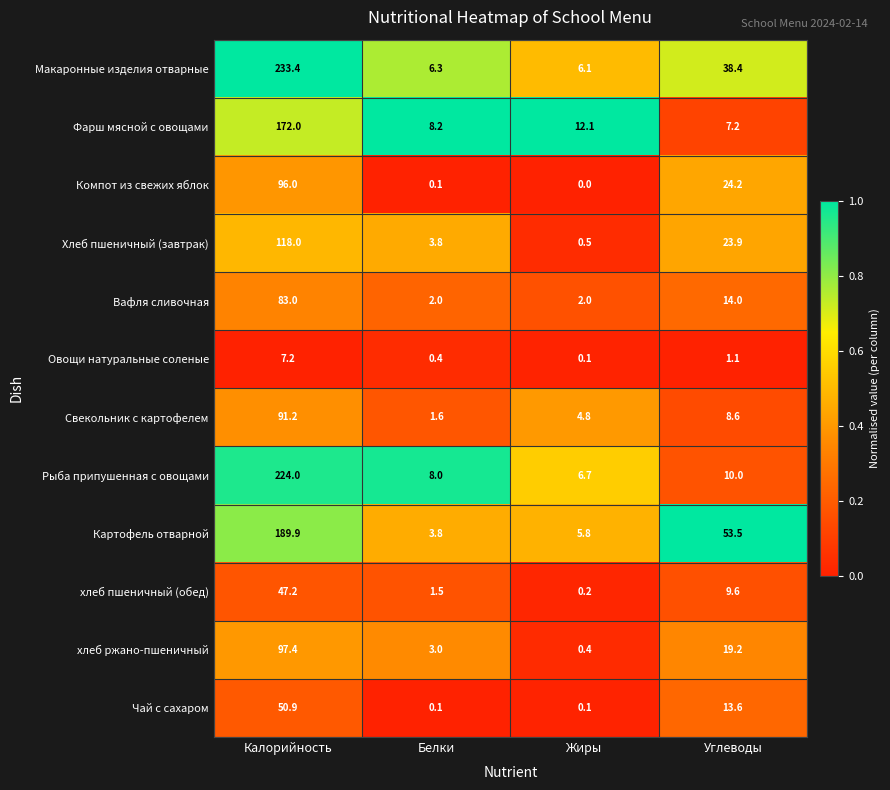

List the series in order of their peak value, highest first.

Макаронные изделия отварные, Рыба припушенная с овощами, Картофель отварной, Фарш мясной с овощами, Хлеб пшеничный (завтрак), хлеб ржано-пшеничный, Компот из свежих яблок, Свекольник с картофелем, Вафля сливочная, Чай с сахаром, хлеб пшеничный (обед), Овощи натуральные соленые